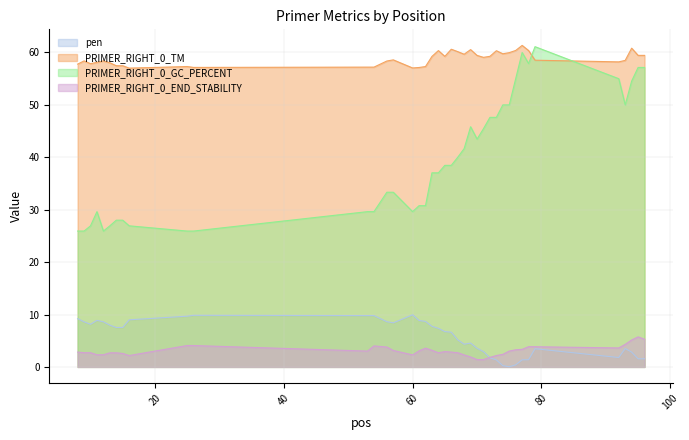

What is the difference between the PRIMER_RIGHT_0_END_STABILITY values at 25 and 69?

2.2